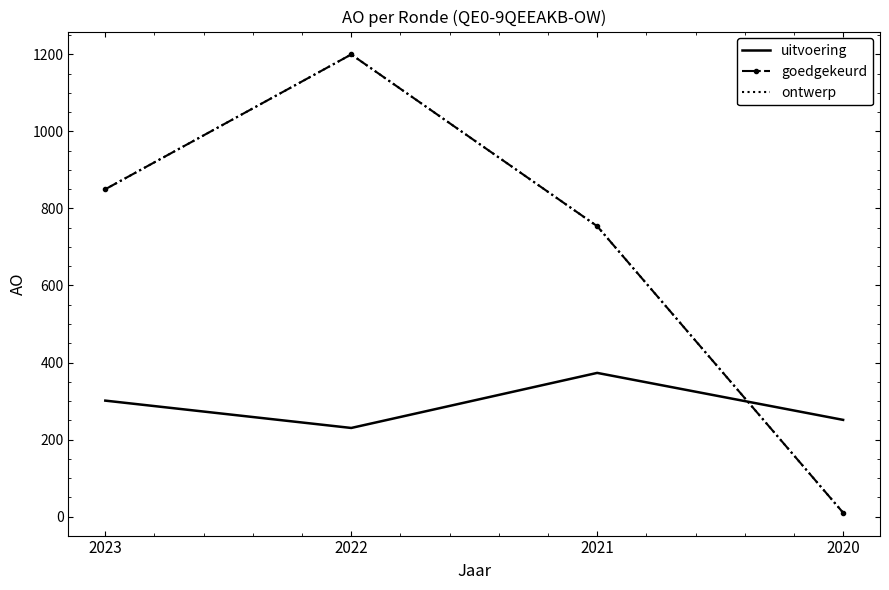

What are all the series names shown in the legend?

uitvoering, goedgekeurd, ontwerp